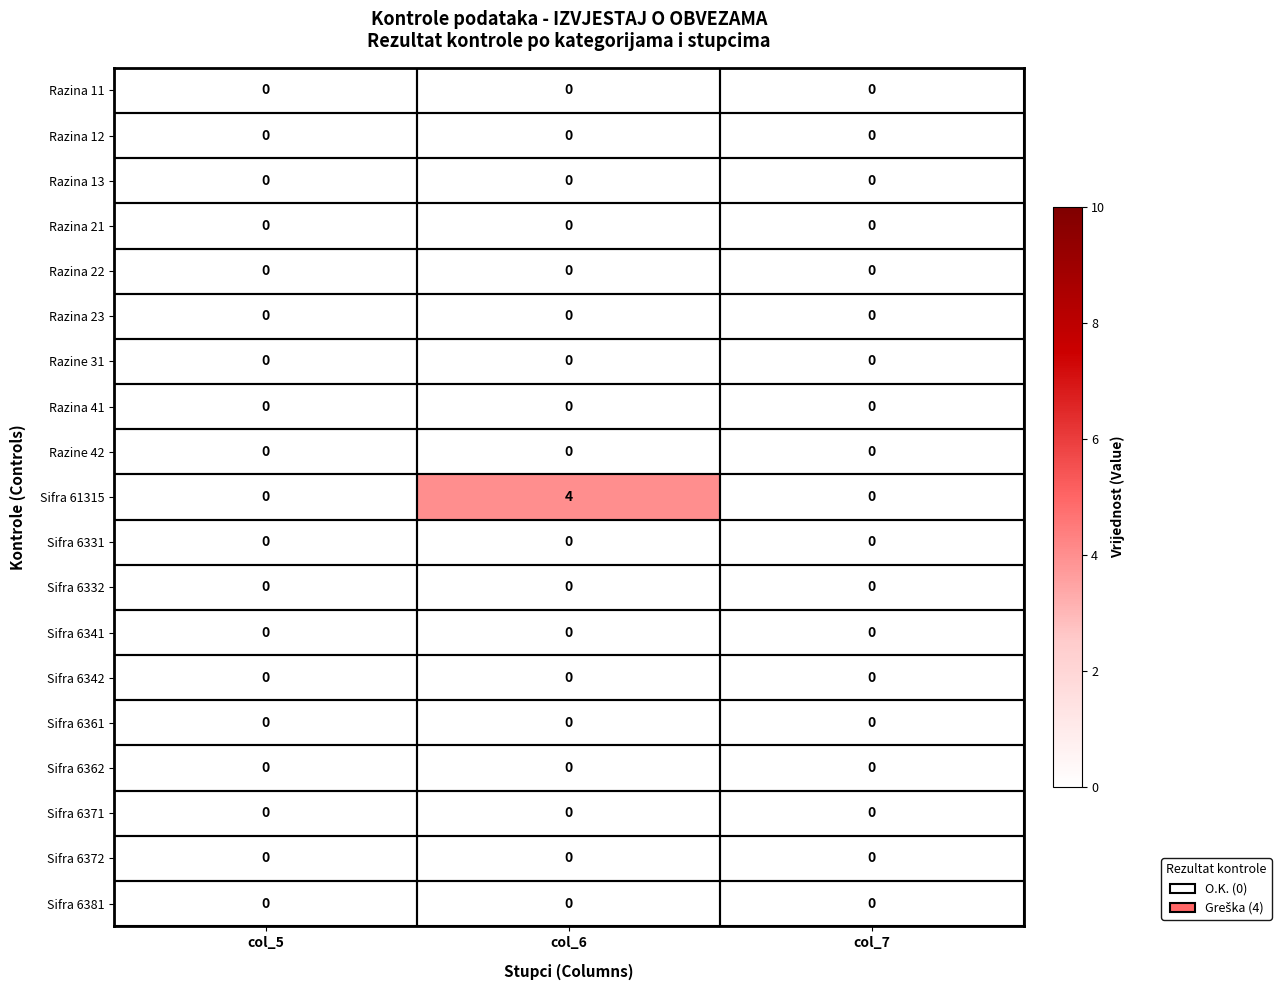

At which category does the chart reach its peak across all series?

col_6